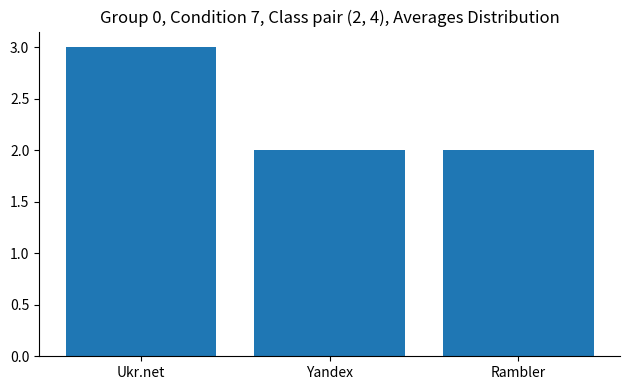

What is the smallest value displayed?

2